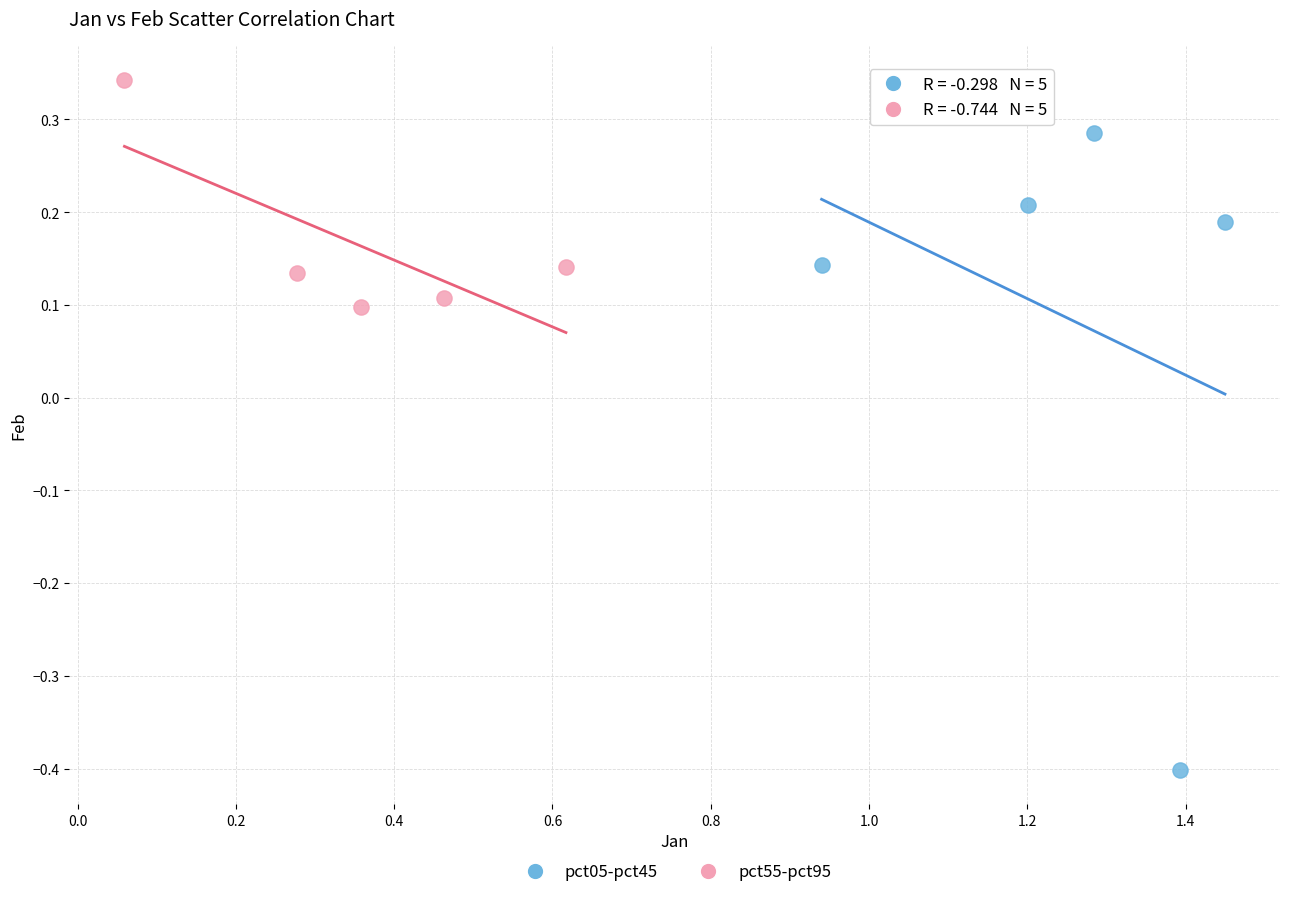

Which series reaches the maximum Y coordinate?

pct55-pct95